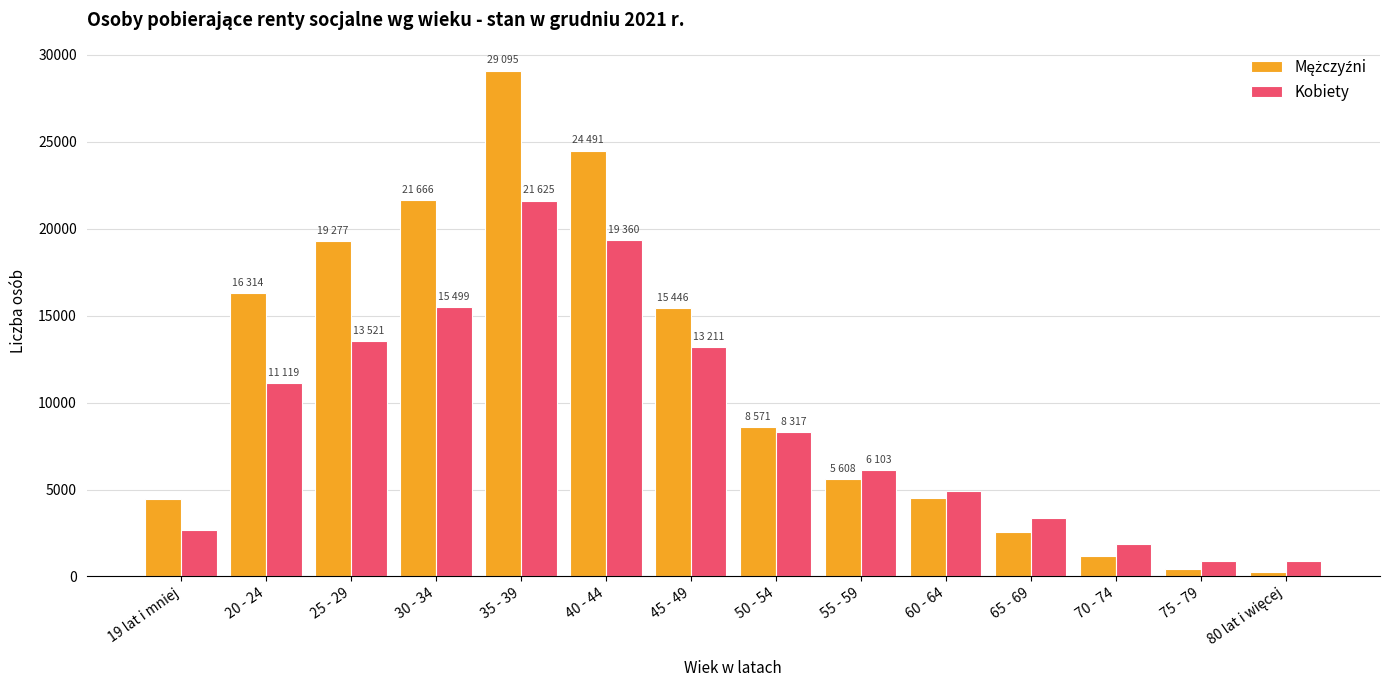

What is the minimum value for Kobiety?

880